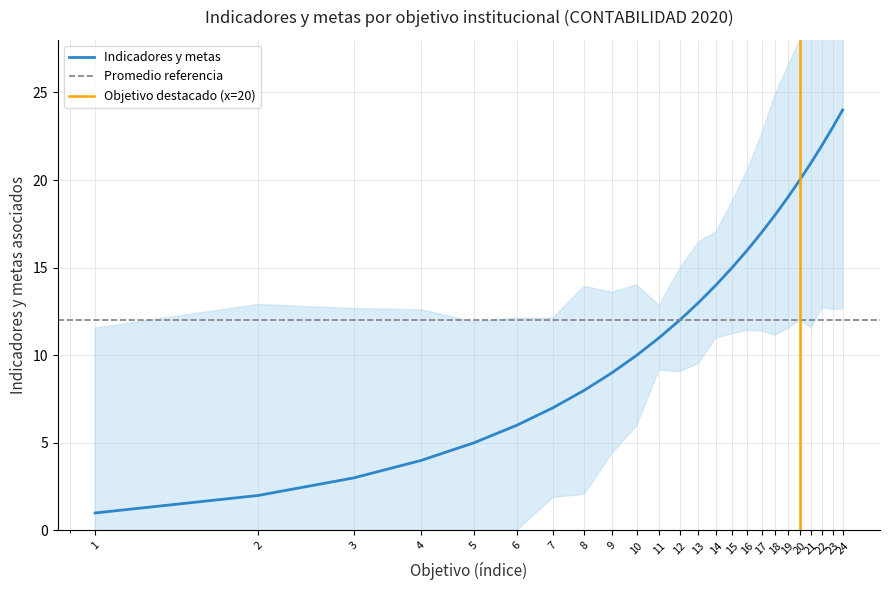

What is the smallest value displayed?

1